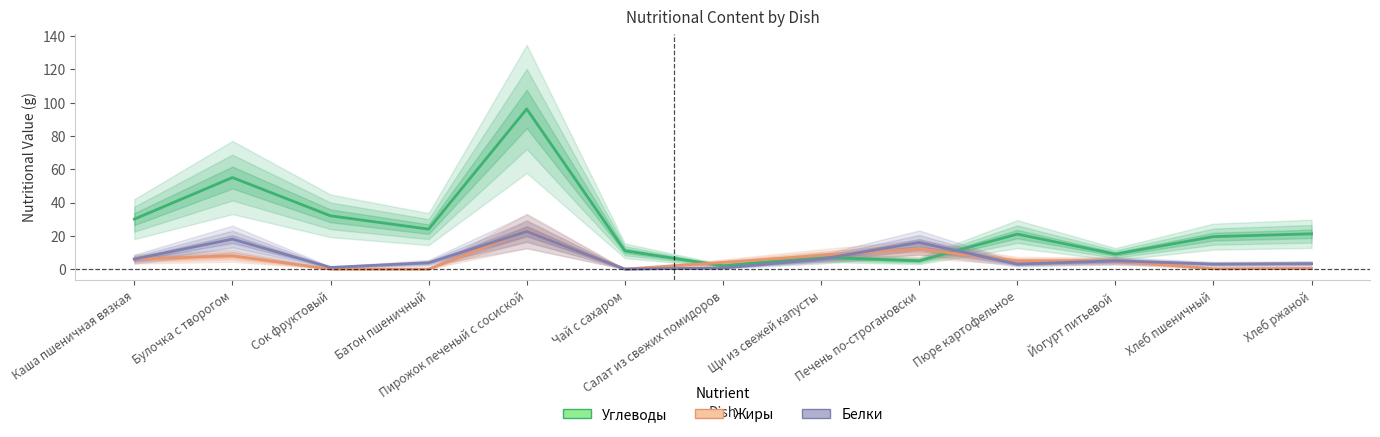

At which label does Белки first exceed 3?

Каша пшеничная вязкая